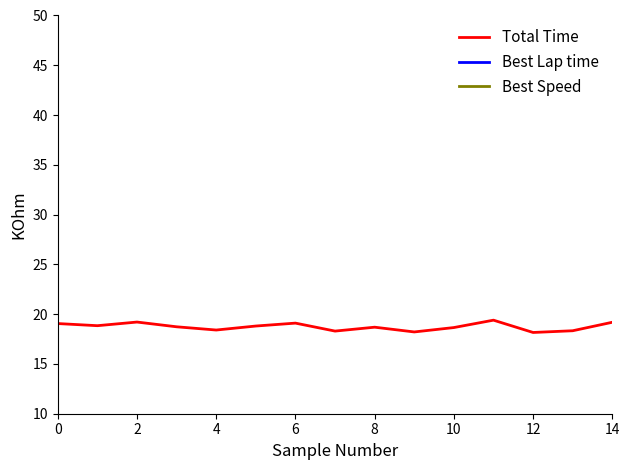

Which label corresponds to the largest value in the chart?

11